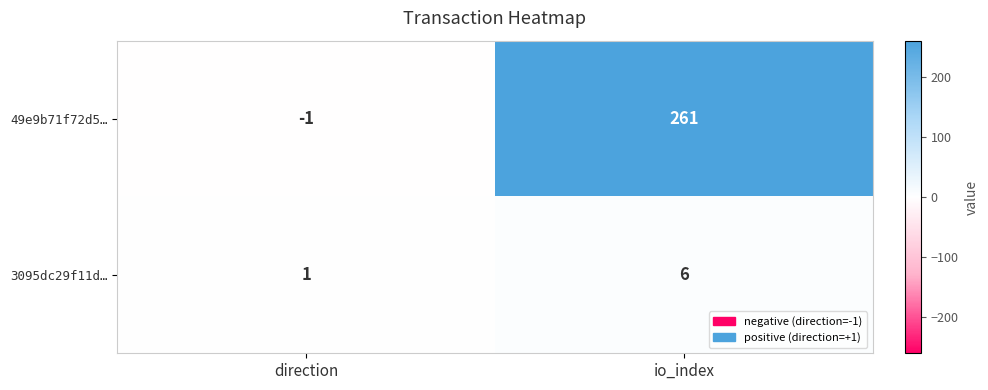

Which series has the largest range (max minus min)?

49e9b71f72d5…